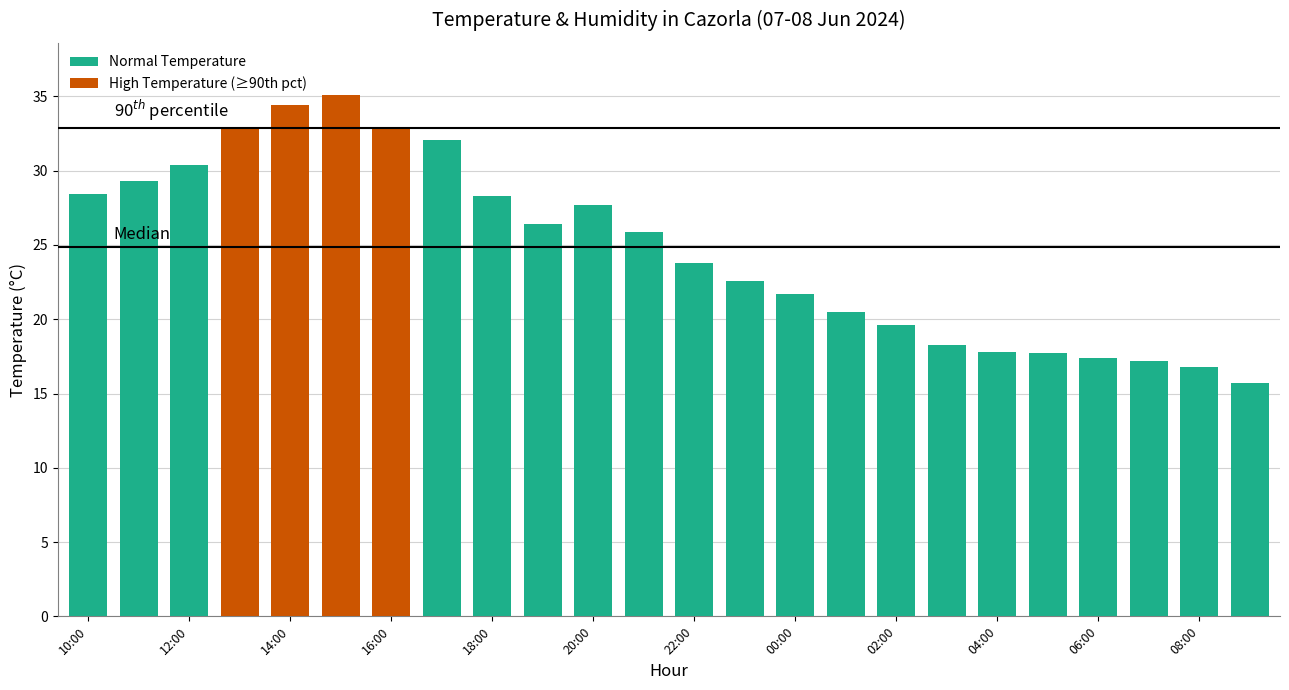

What is the average value?

24.7